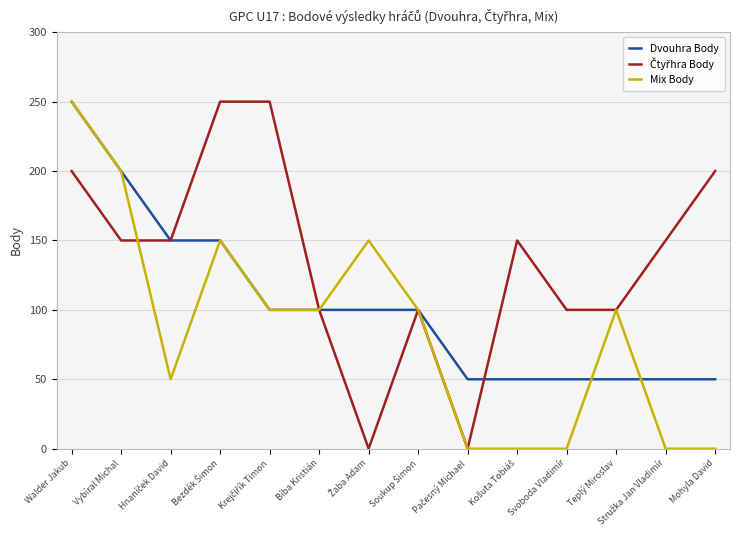

What is the difference between the maximum and minimum values in the Mix Body series?

250